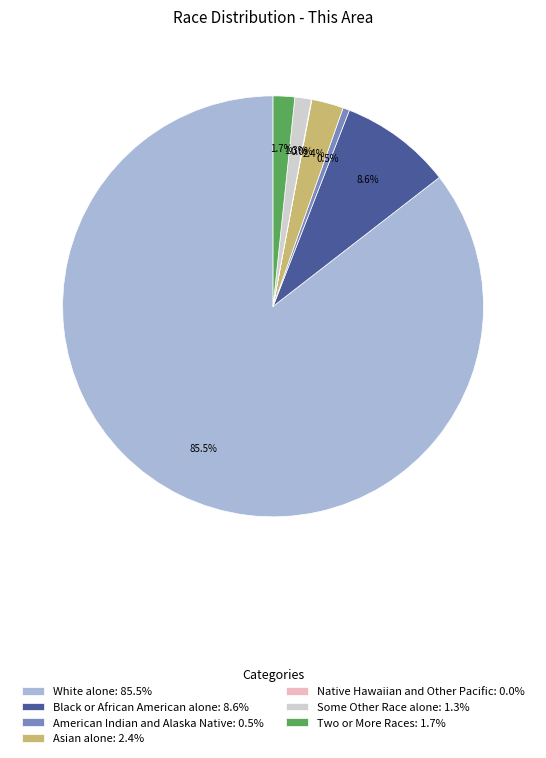

Approximately how many times larger is the value at Asian alone: 2.4% compared to American Indian and Alaska Native: 0.5%?

4.8